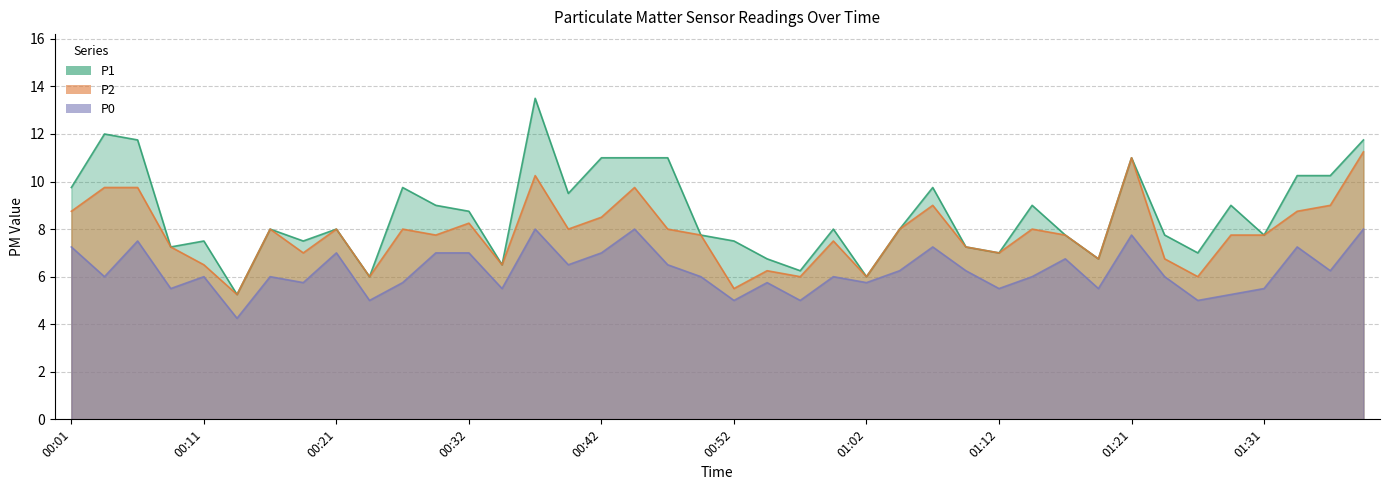

What are all the series names shown in the legend?

P1, P2, P0